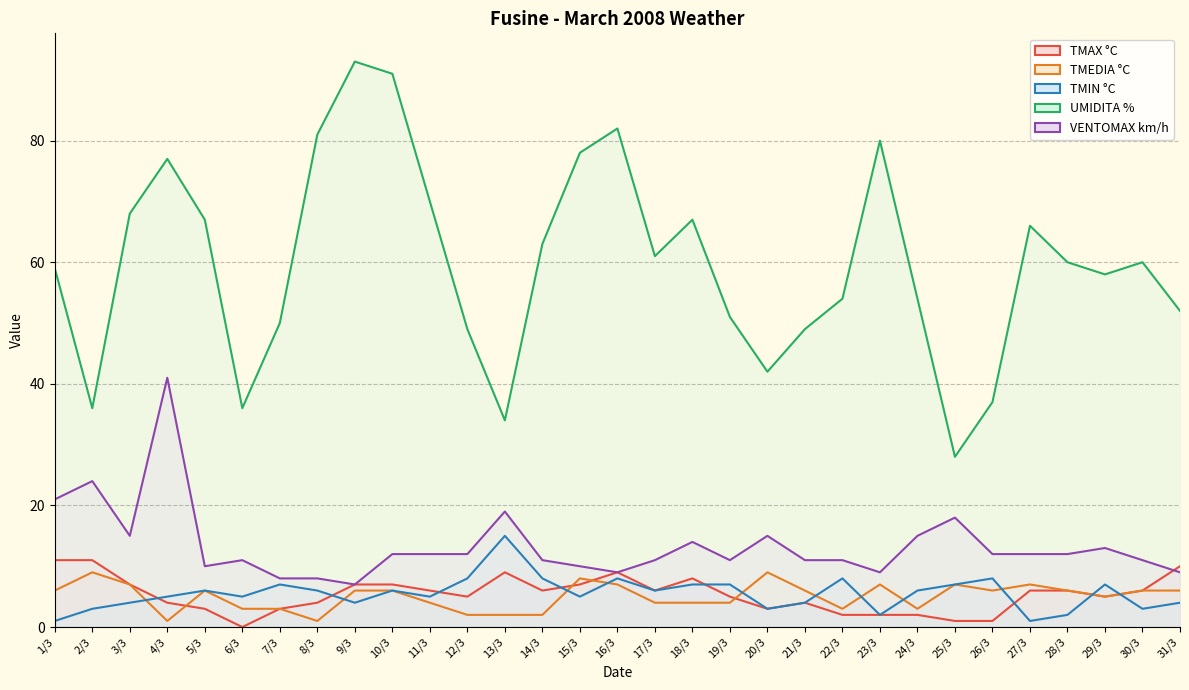

Rank the categories by TMEDIA °C value from highest to lowest.

2/3, 20/3, 15/3, 3/3, 16/3, 23/3, 25/3, 27/3, 1/3, 5/3, 9/3, 10/3, 21/3, 26/3, 28/3, 30/3, 31/3, 29/3, 11/3, 17/3, 18/3, 19/3, 6/3, 7/3, 22/3, 24/3, 12/3, 13/3, 14/3, 4/3, 8/3